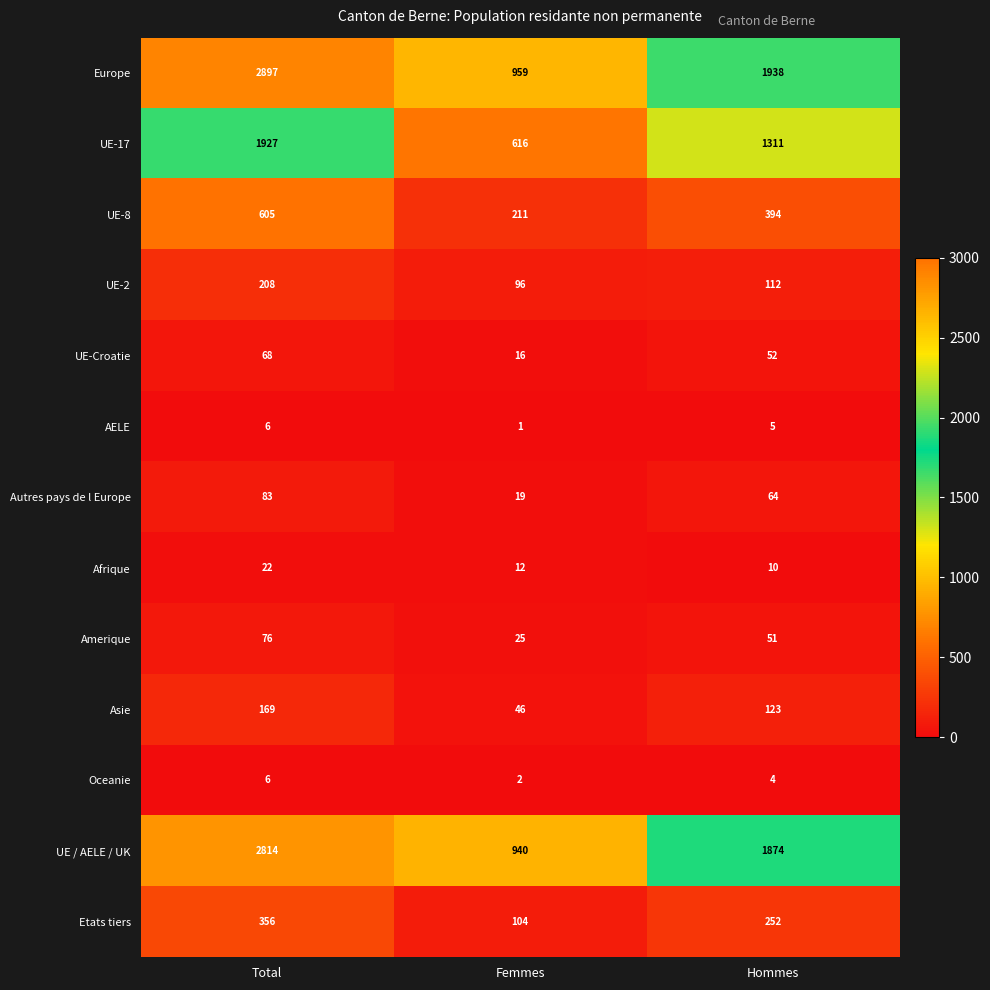

True or false: Etats tiers has a value of 356 at Total.

True